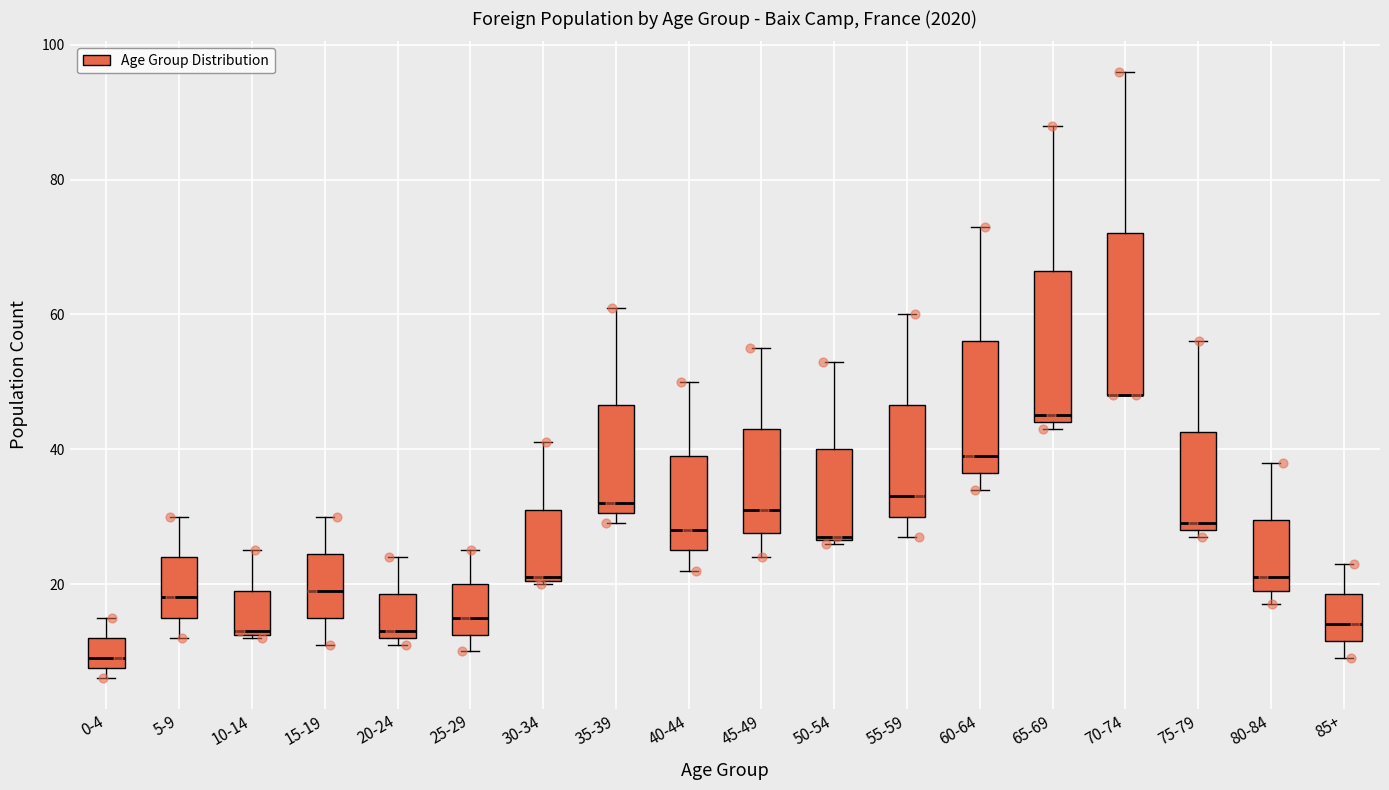

Where is the lower edge of the box for 85+ on the y-axis? The values are not printed on the chart, so give them approximately, as read against the axis.

12